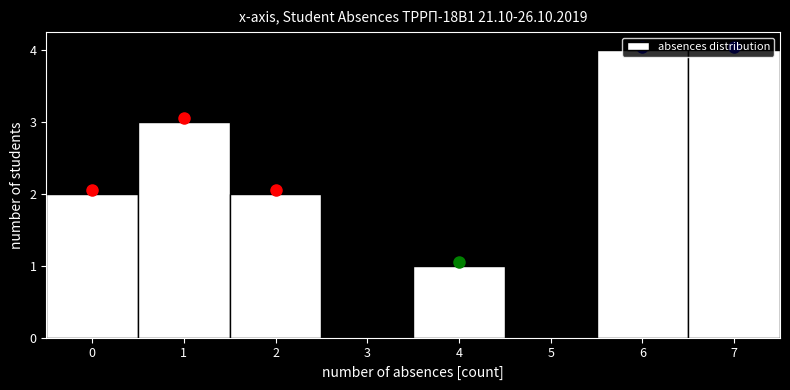

How tall is the bar that spans -0.5 to 0.5 on the x-axis? The values are not printed on the chart, so give them approximately, as read against the axis.

2